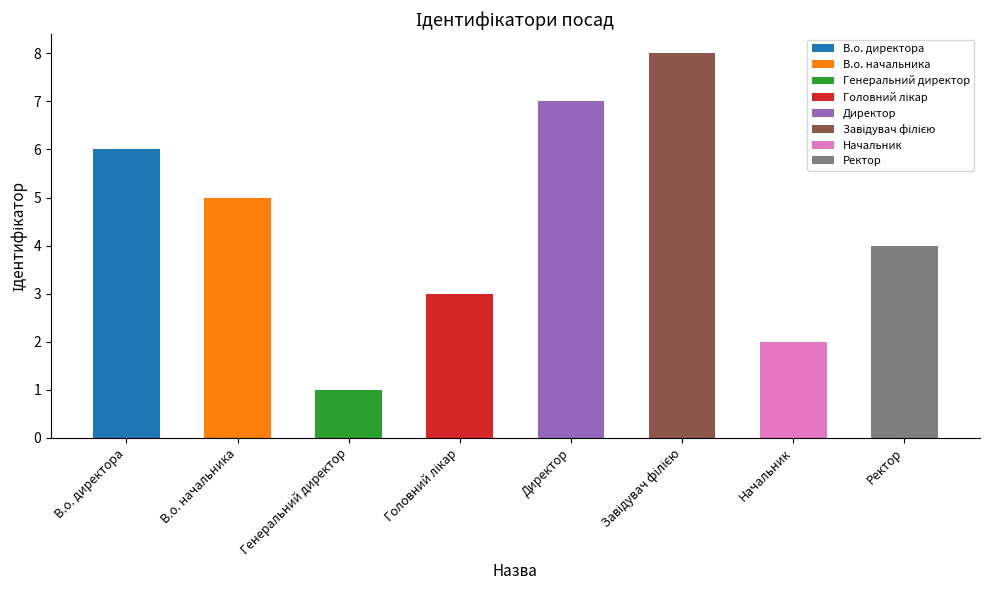

What is the ratio of the value at Генеральний директор to the value at В.о. директора?

0.2